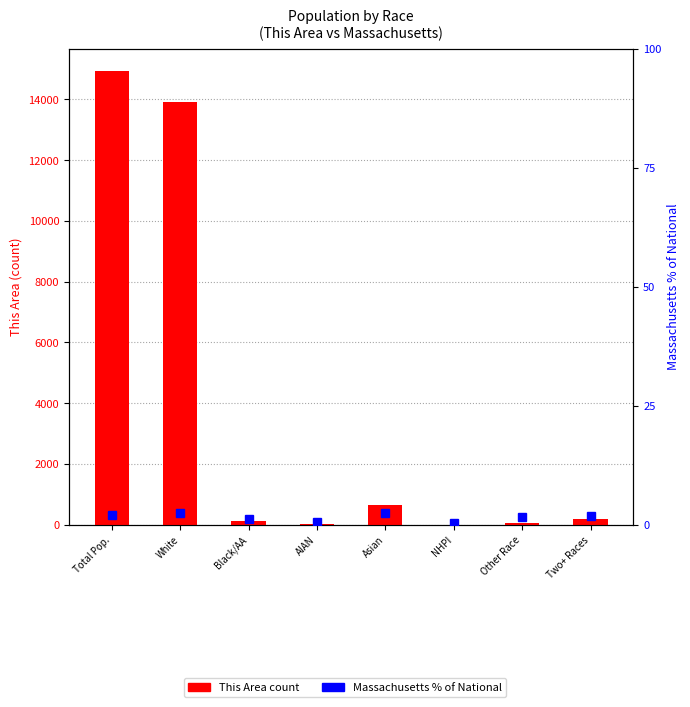

Where is Massachusetts % of National nearest to the value 1?

Black/AA